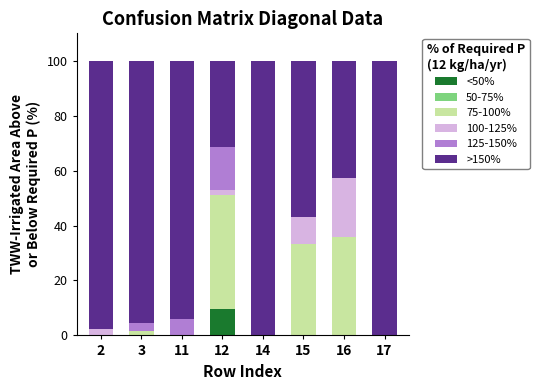

What is the total value across all series at 2?

100.0